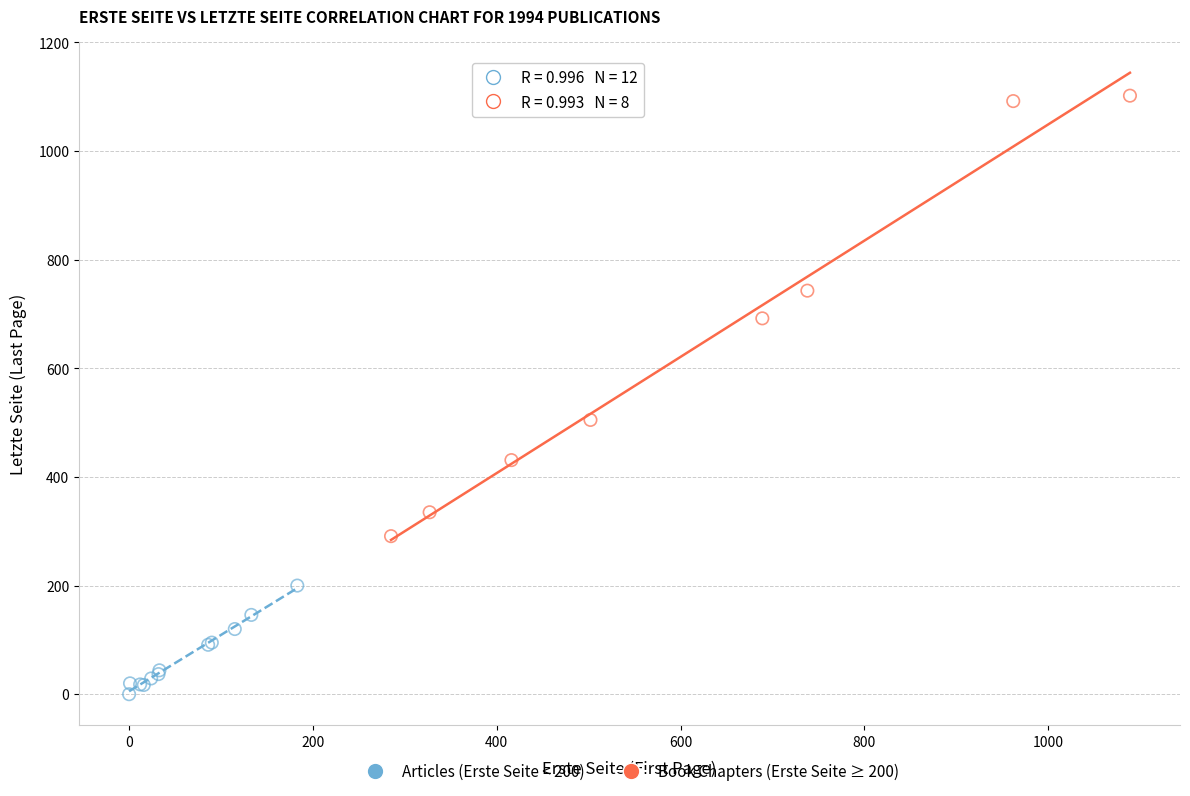

Which series contains the lowest Y value?

Articles (Erste Seite < 200)